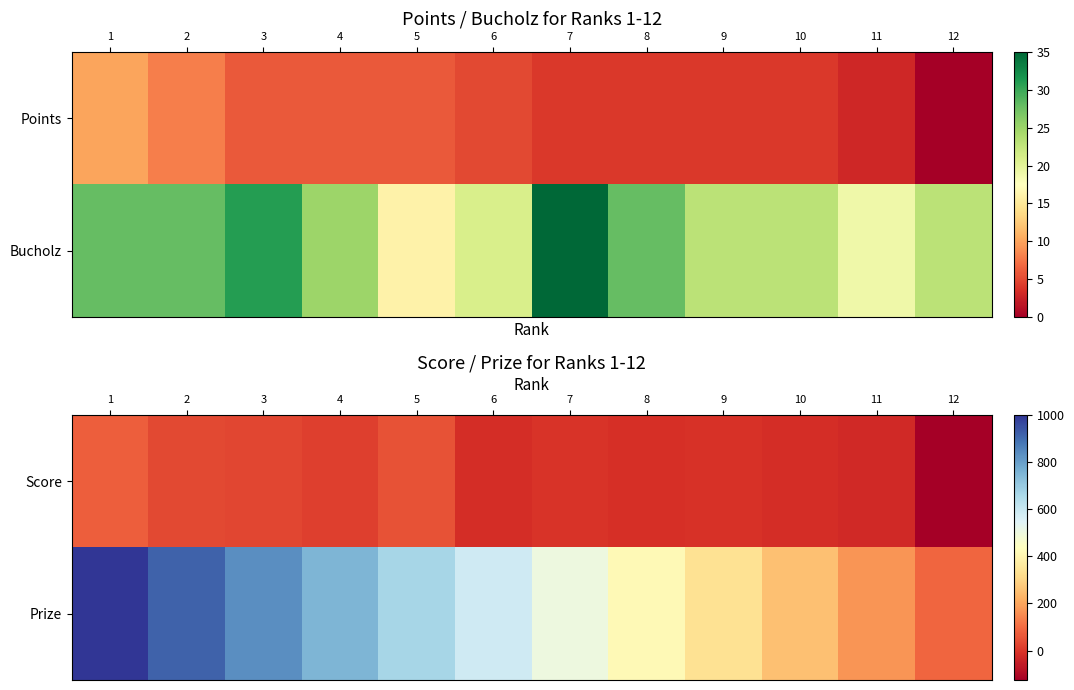

At which label does Prize reach its peak?

1